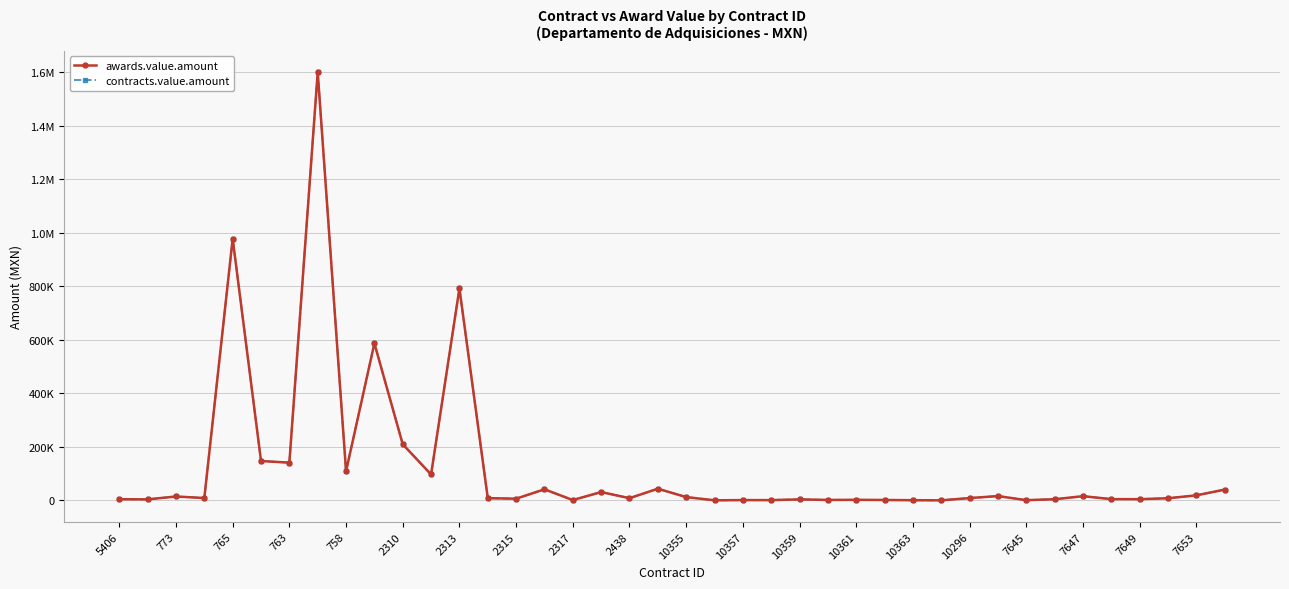

What is the label of the 13th point from the right?

27